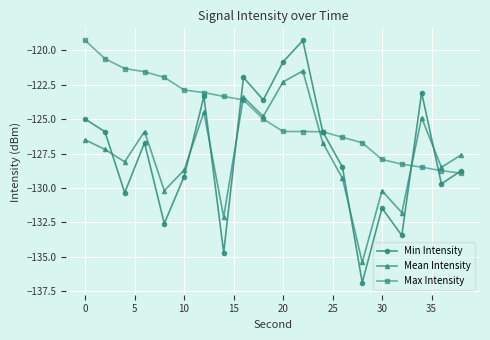

After their last crossing, which series has the higher values: Min Intensity or Mean Intensity?

Mean Intensity